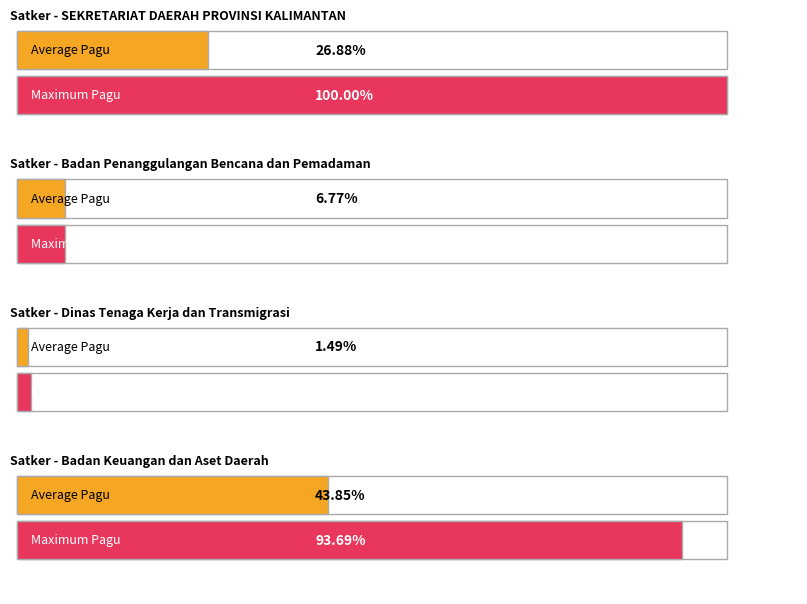

Count the number of data series in this chart.

2